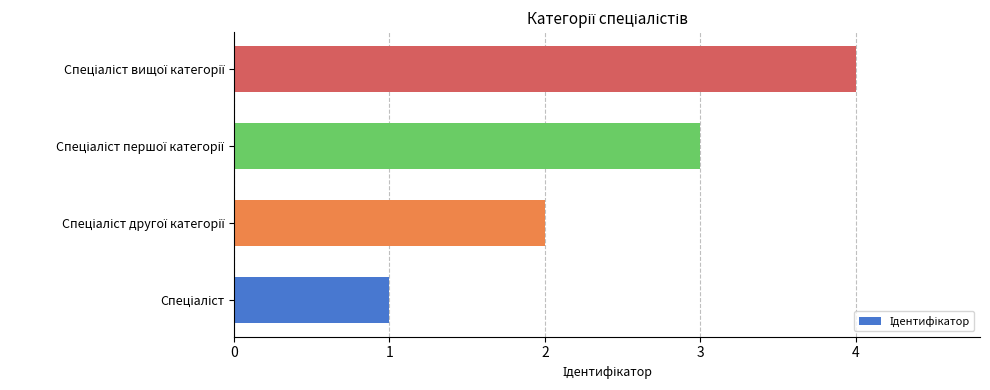

What is the difference between the maximum and minimum values?

3